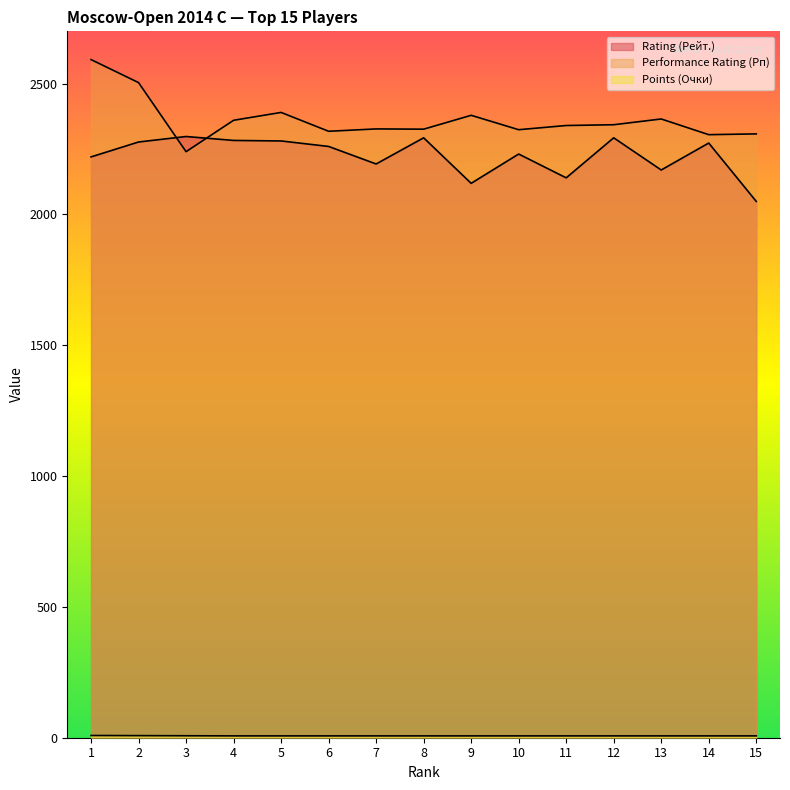

Read the Performance Rating (Рп) value at 2.

2504.0